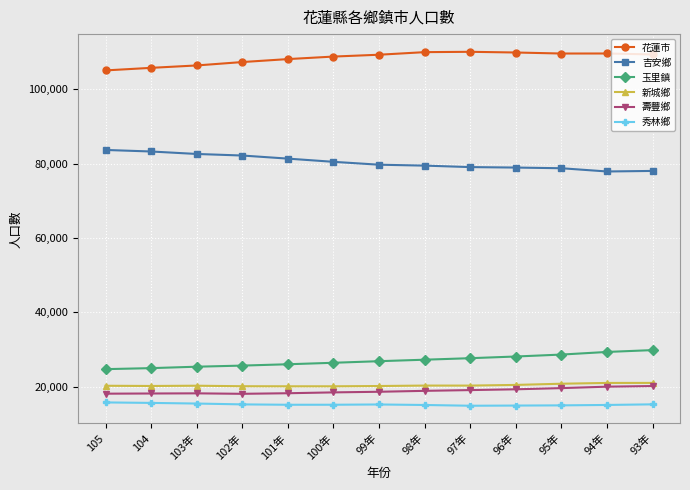

How many lines are shown in the chart?

6